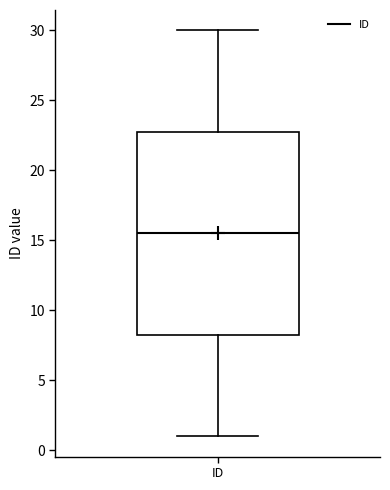

Transcribe this box plot: give where the median line is, the range the box spans, and where the two whiskers end, as read against the y-axis. The values are not printed on the chart, so give them approximately, as read against the axis.

median 15.5, box 8.5 to 23.0, whiskers 1.0 to 30.0